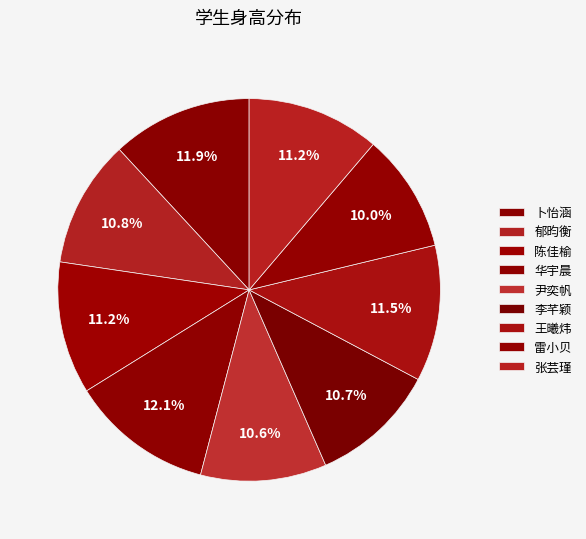

What percentage is the 华宇晨 slice, to the nearest percent?

12%